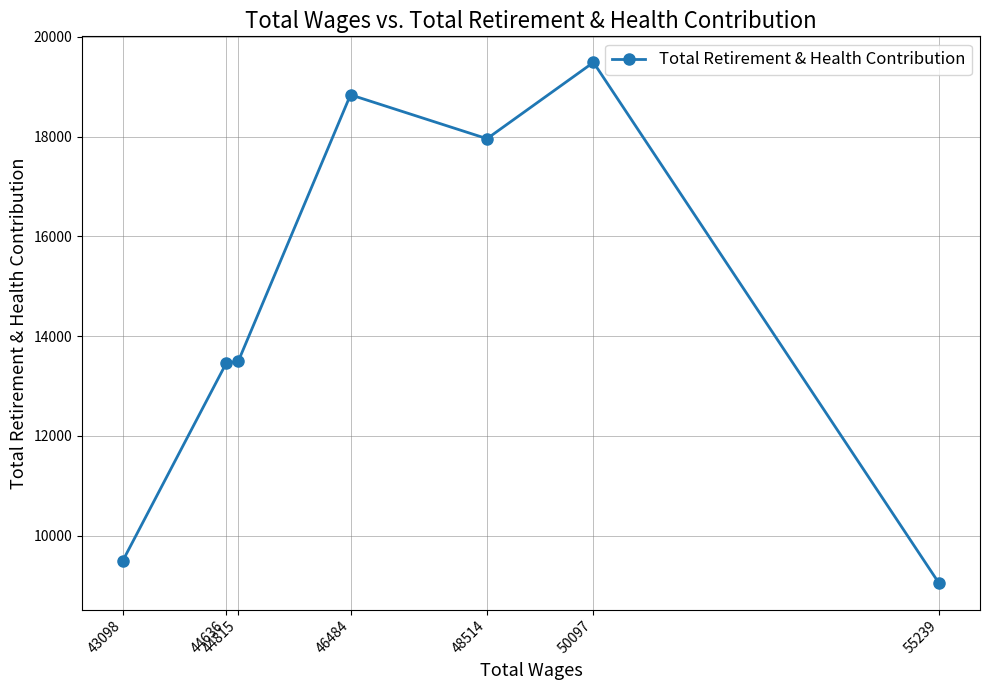

The chart shows a value of 7977 at 44636. True or false?

False